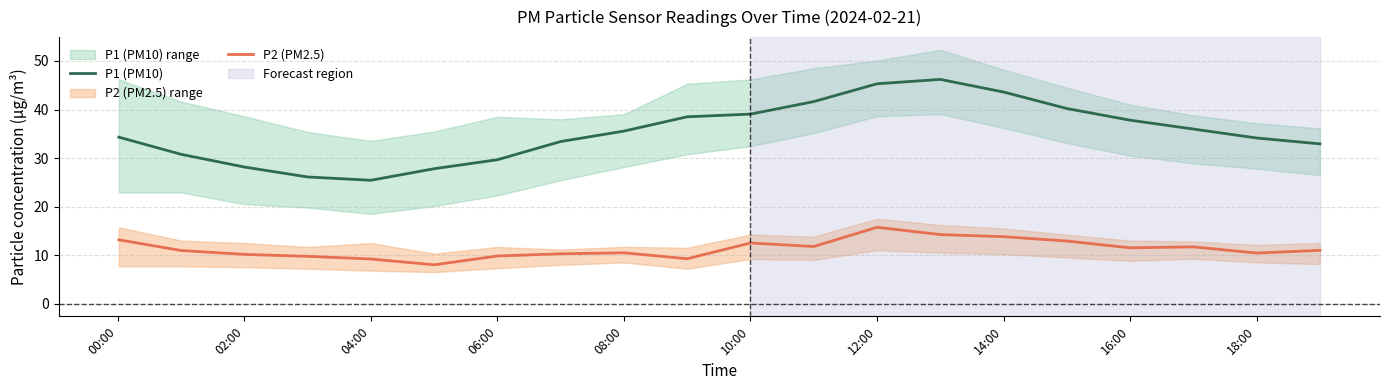

The P1 (PM10) series shows 35.5 at 04:00. True or false?

False